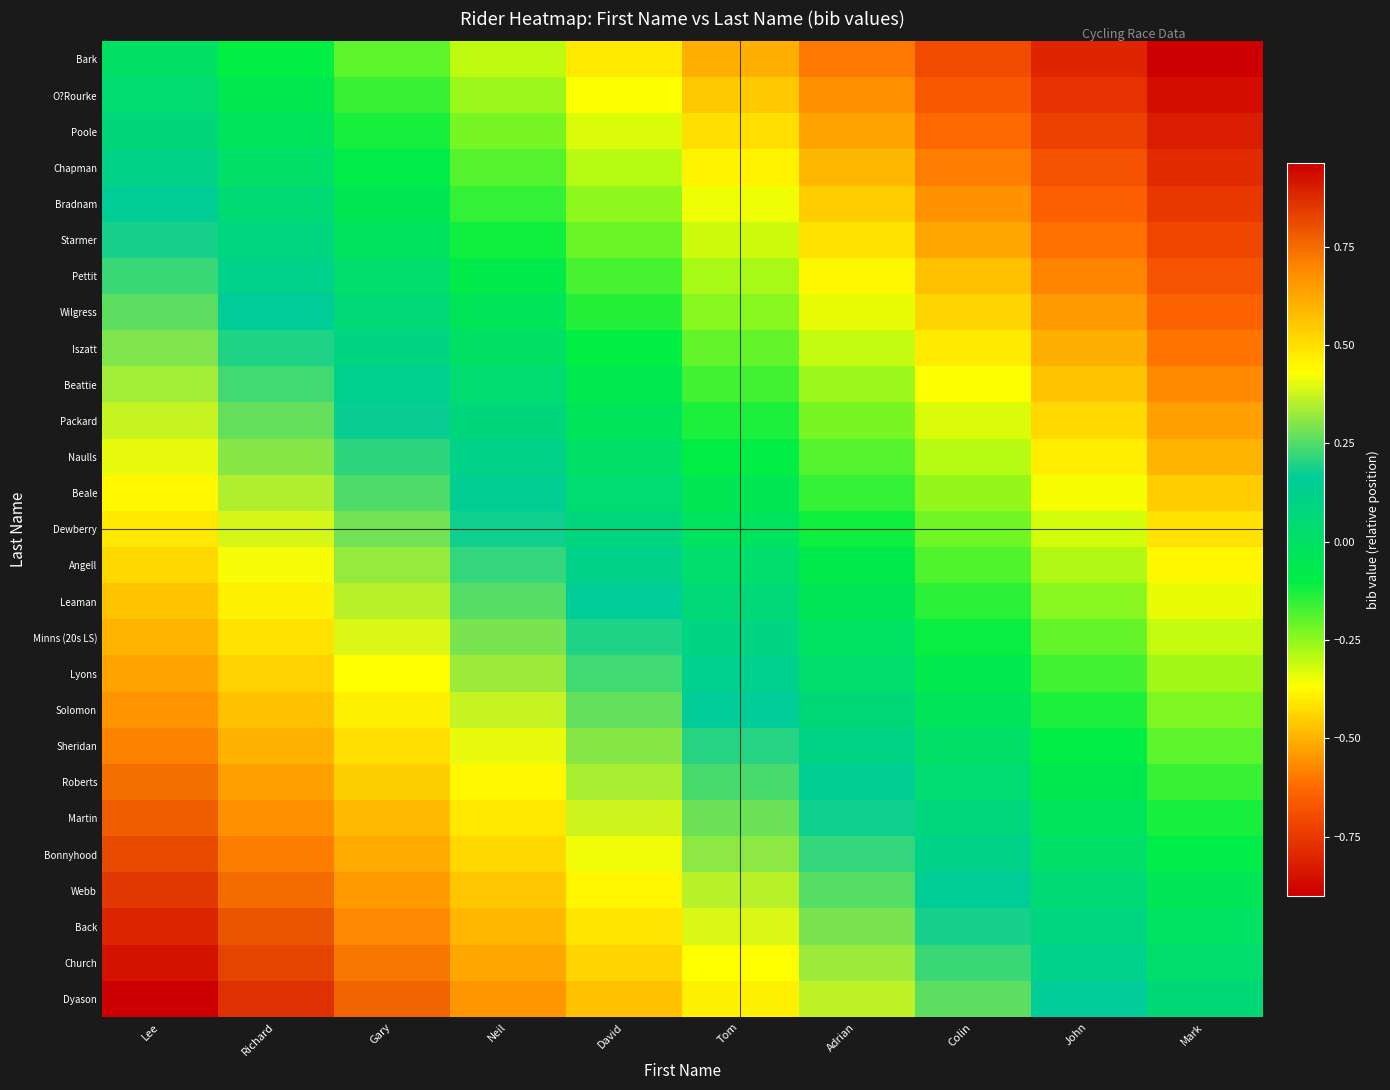

What is the minimum value shown in the chart?

-0.9